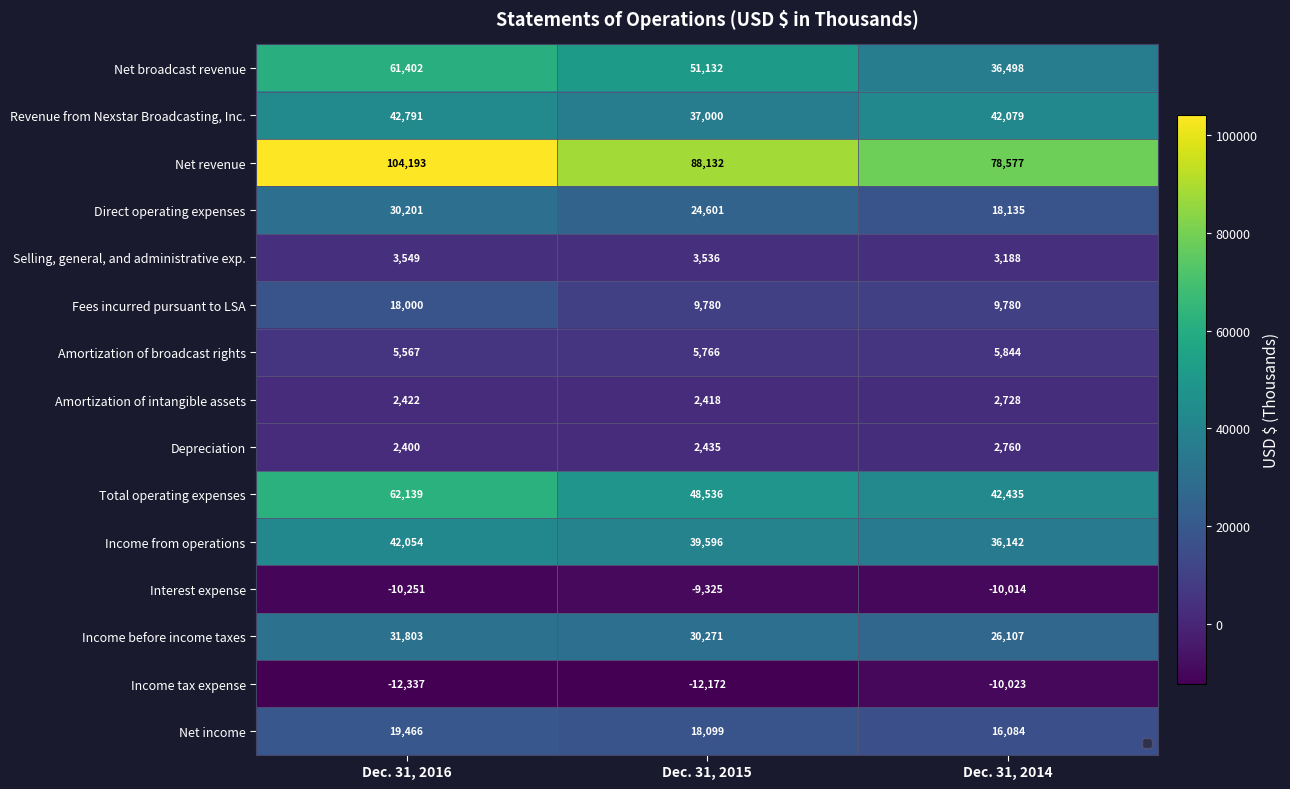

What is the difference between the Amortization of broadcast rights values at Dec. 31, 2016 and Dec. 31, 2015?

199